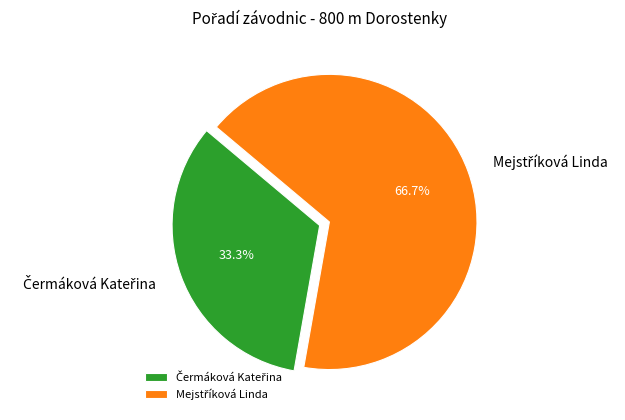

How many slices are in this pie chart?

2